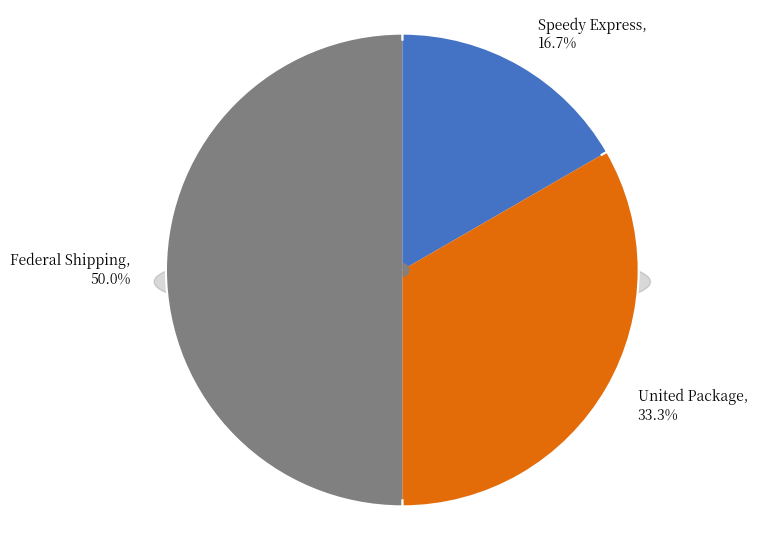

To the nearest percent, what is the difference between the Speedy Express and Federal Shipping slice percentages?

33%